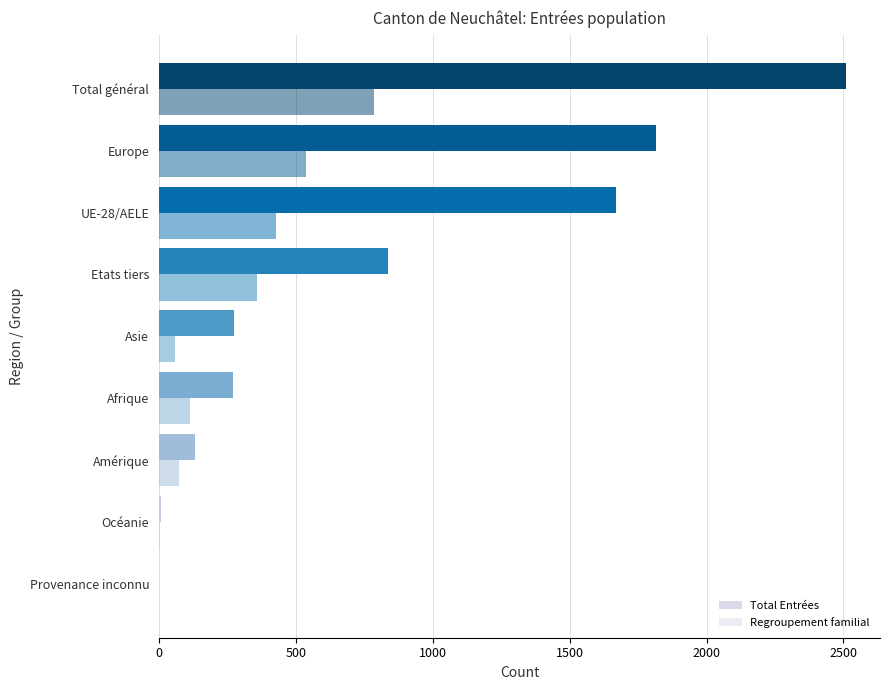

Count the number of categories in the chart.

9